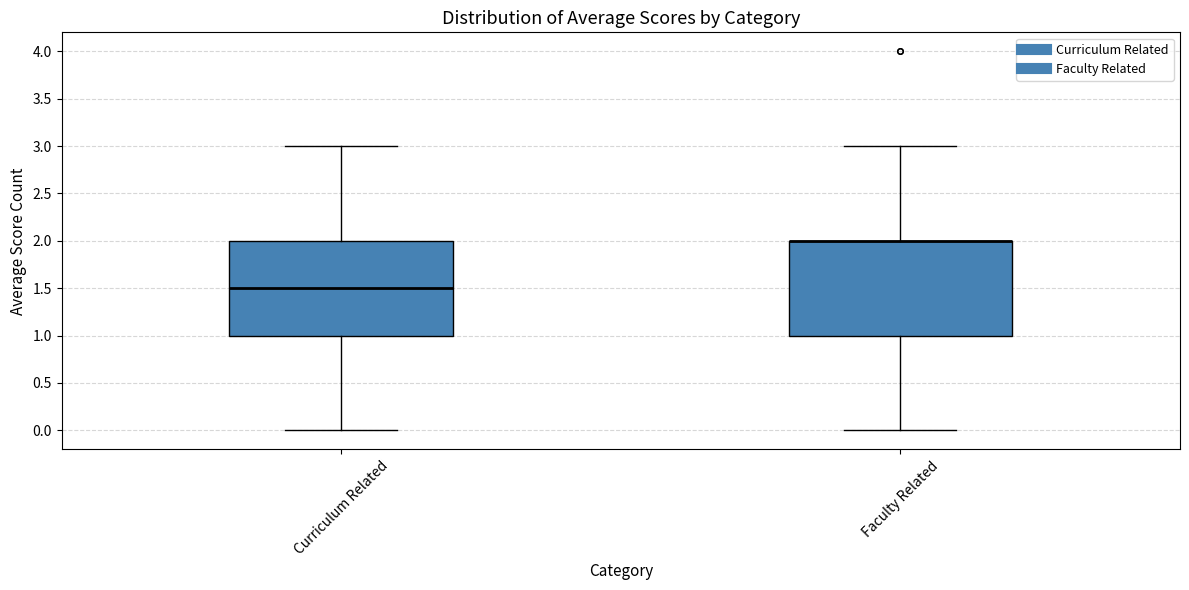

Reading left to right, read every box against the y-axis: the position of its median line, the range the box covers, and the ends of its whiskers. The values are not printed on the chart, so give them approximately, as read against the axis.

Curriculum Related: median 1.5, box 1.0 to 2.0, whiskers 0.0 to 3.0
Faculty Related: median 2.0 (drawn on the box's upper edge), box 1.0 to 2.0, whiskers 0.0 to 3.0